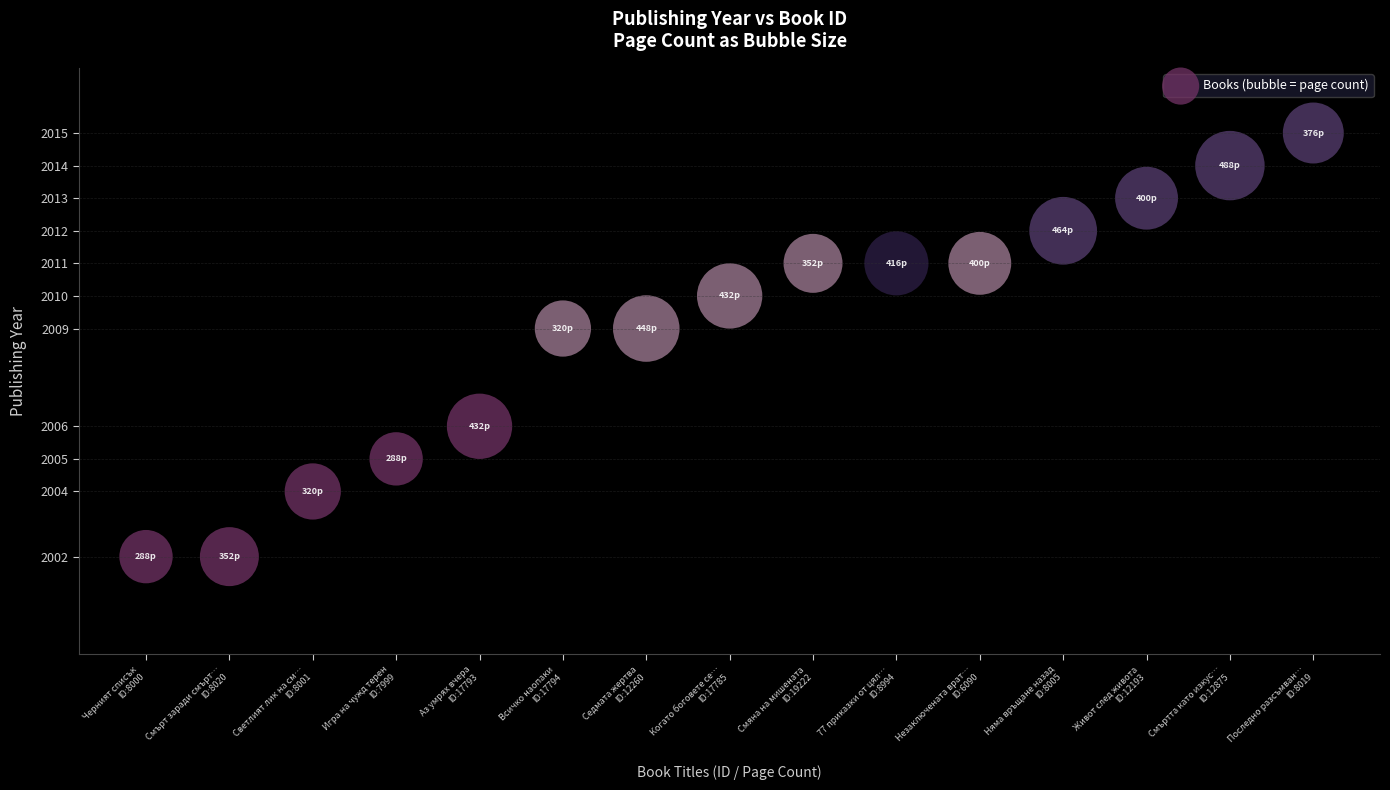

What is the range of Y values (max minus min)?

13